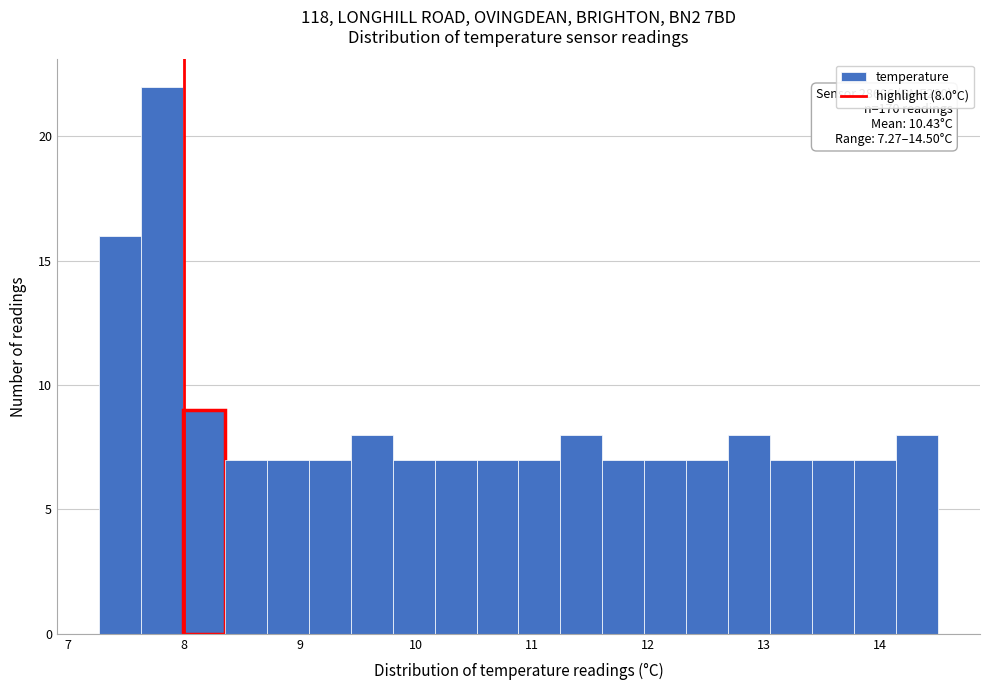

Around what value on the x-axis is the tallest bar? Give the approximate position of its centre, as read against the axis.

7.8